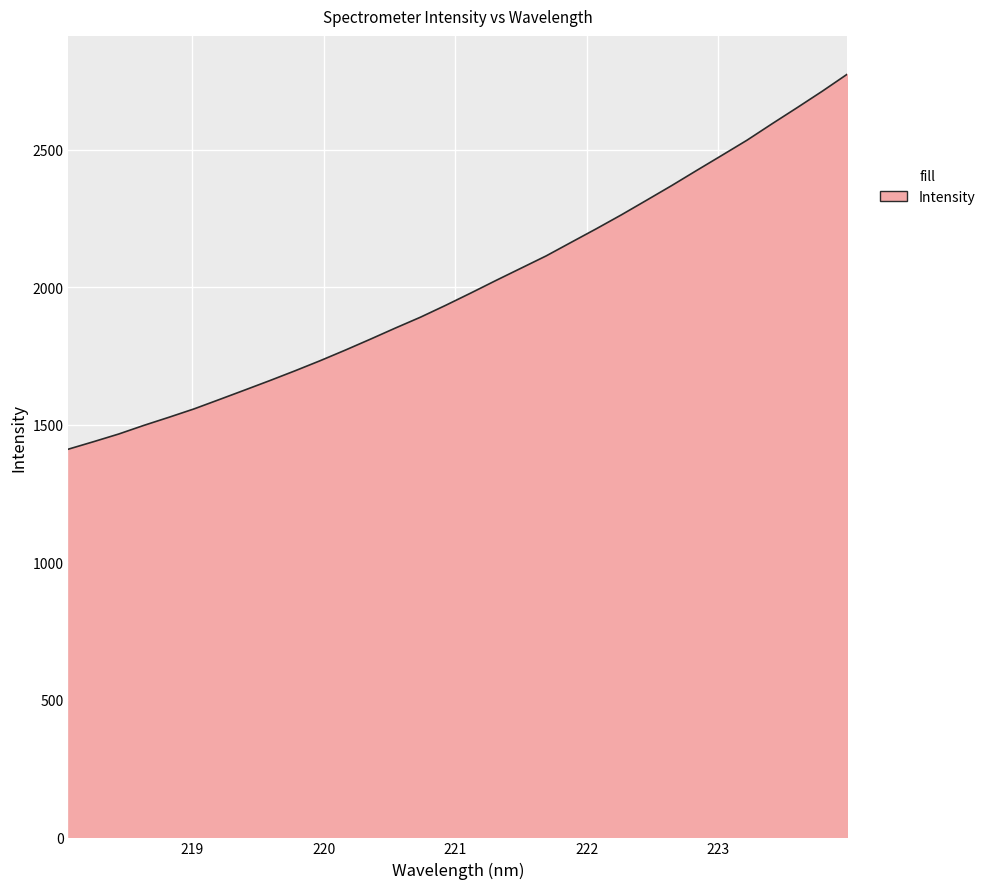

What is the difference between the maximum and minimum values?

1363.6